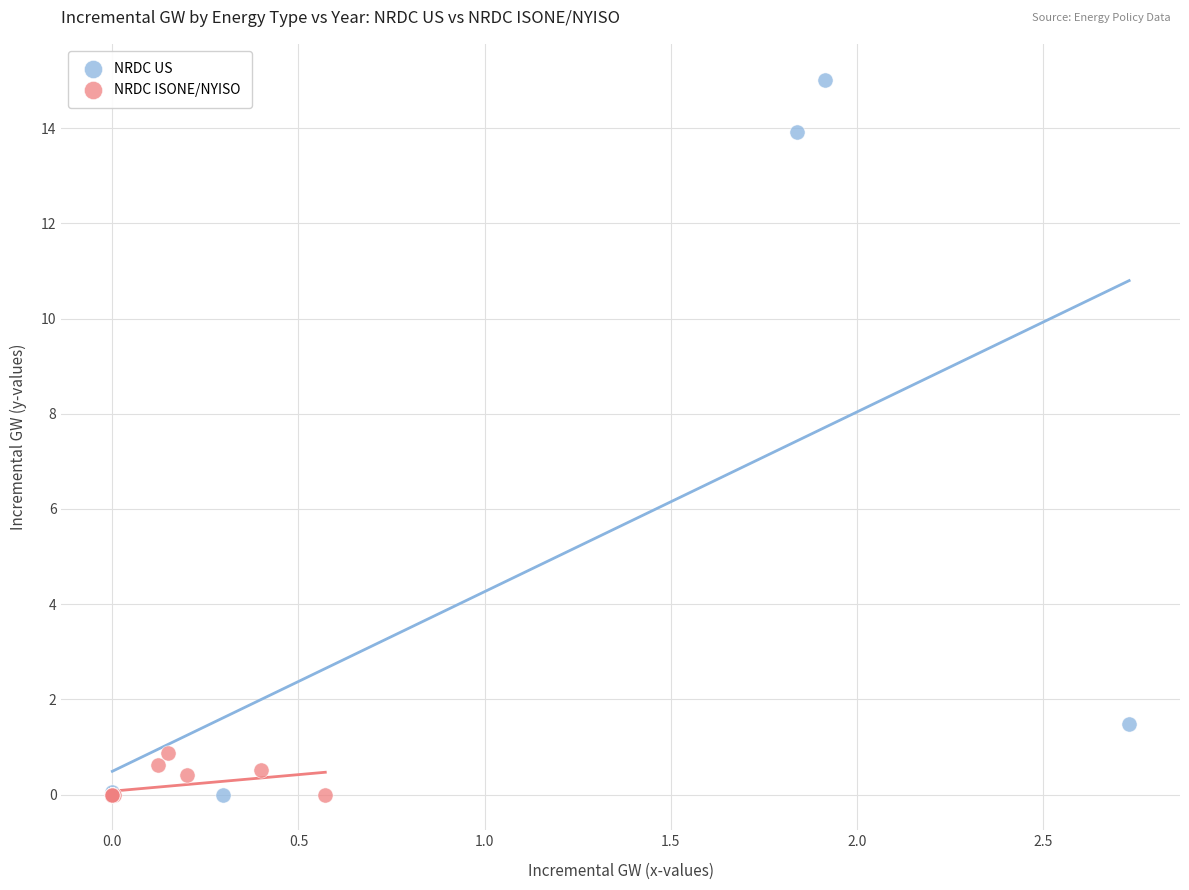

What are all the series names shown in the legend?

NRDC US, NRDC ISONE/NYISO